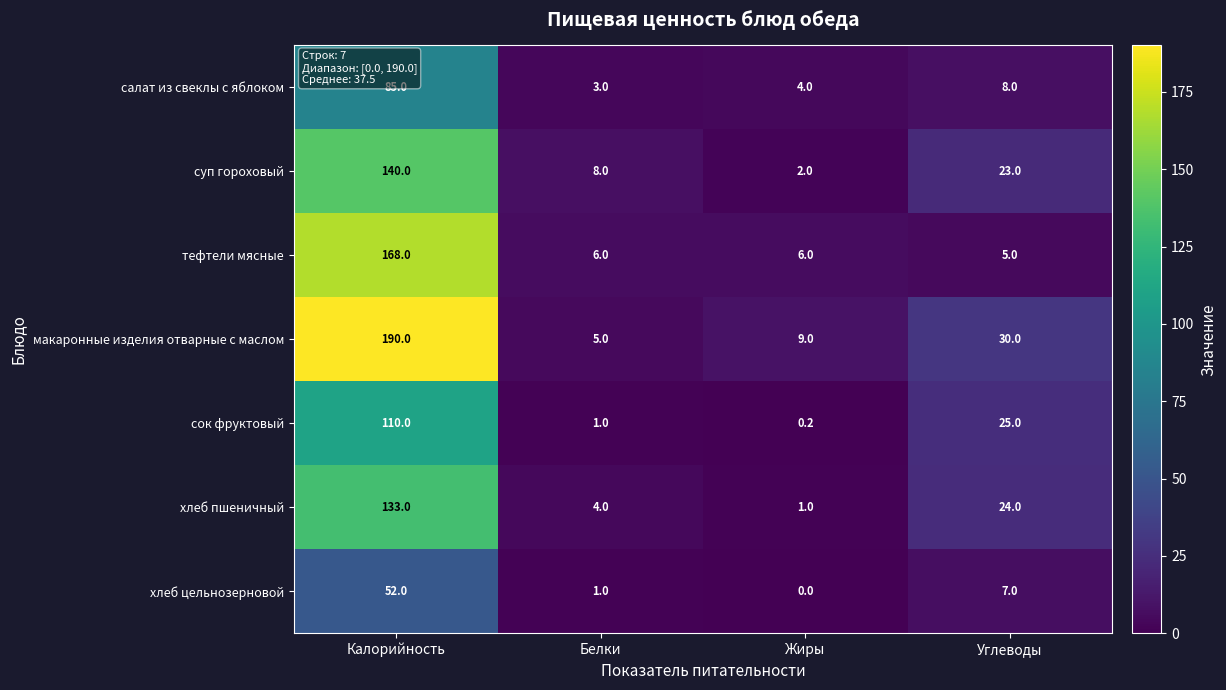

True or false: хлеб цельнозерновой has a value of 18.9 at Жиры.

False